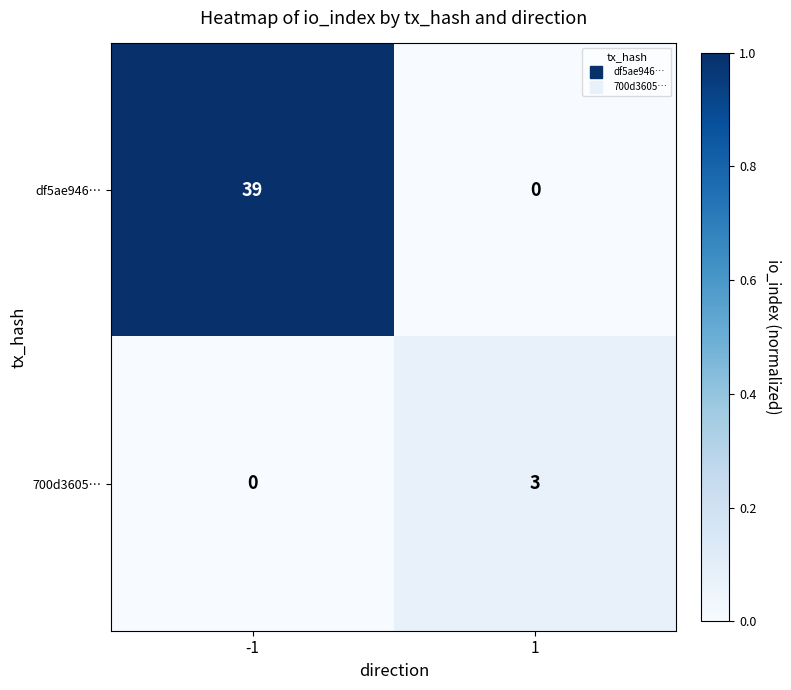

What is the spread (max minus min) of values at 1?

3